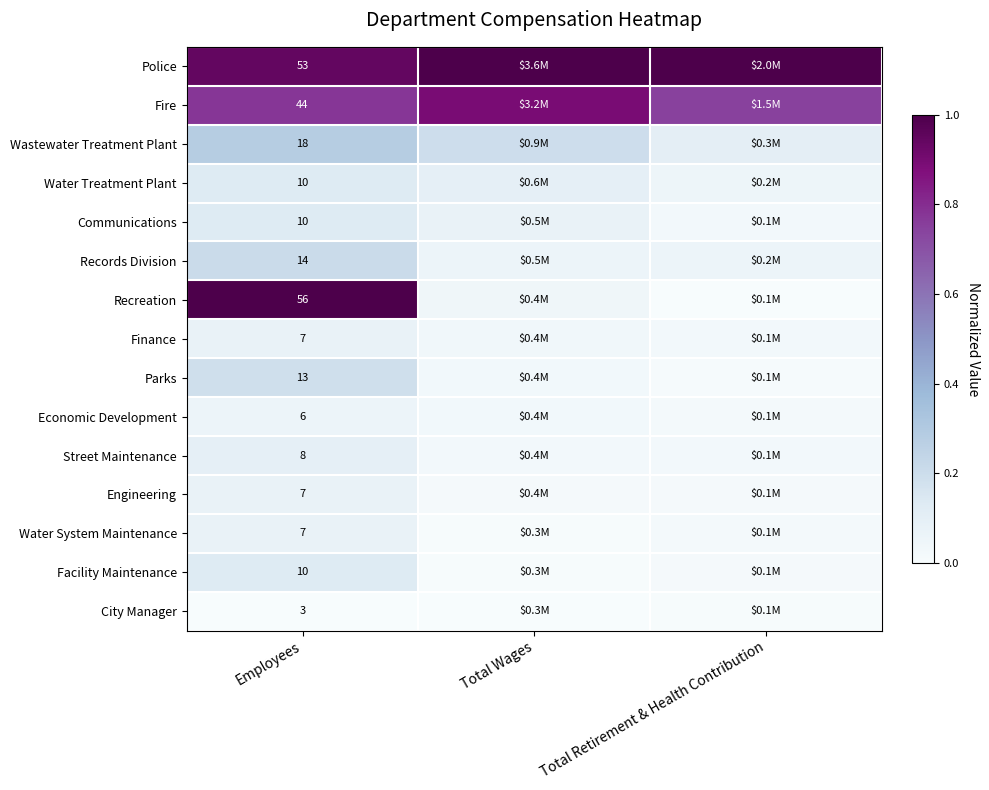

Which has a higher value, Total Wages or Total Retirement & Health Contribution?

Total Wages